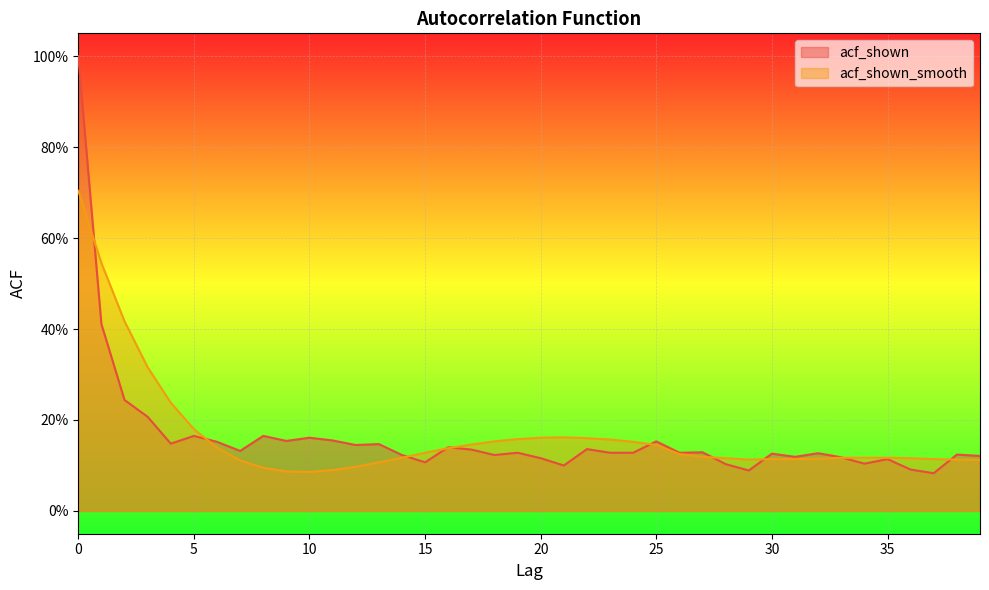

What are all the series names shown in the legend?

acf_shown, acf_shown_smooth